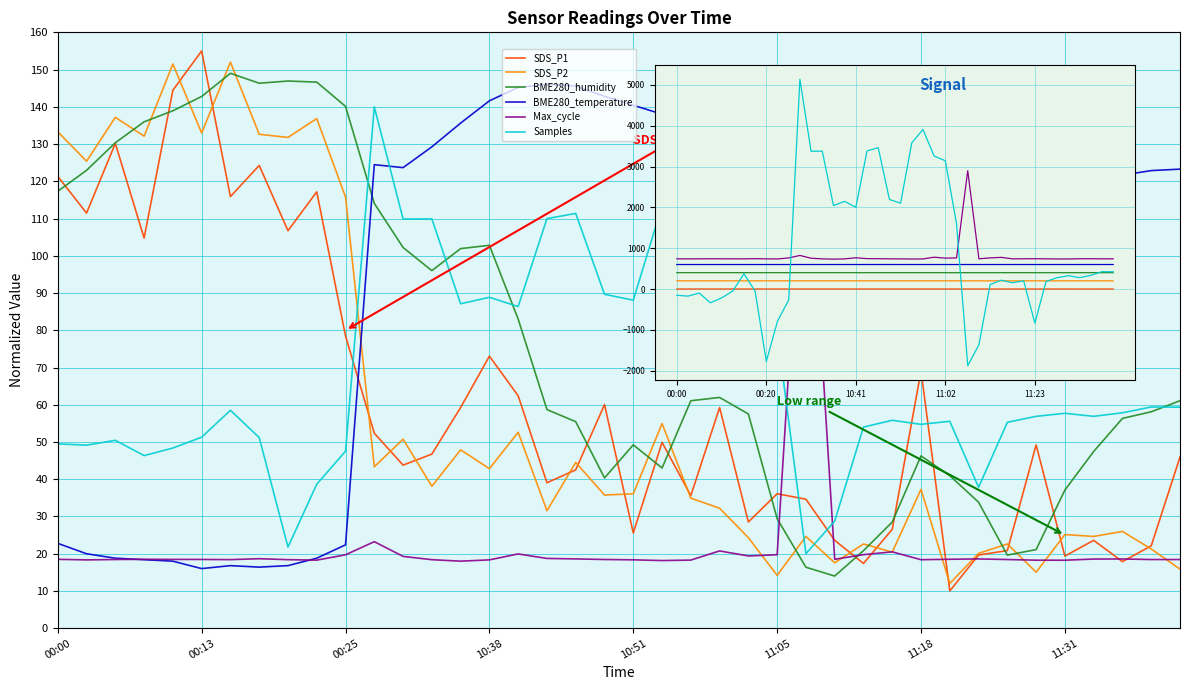

Is the value of SDS_P2 at 28 greater than the value of Samples at 00:00?

Yes